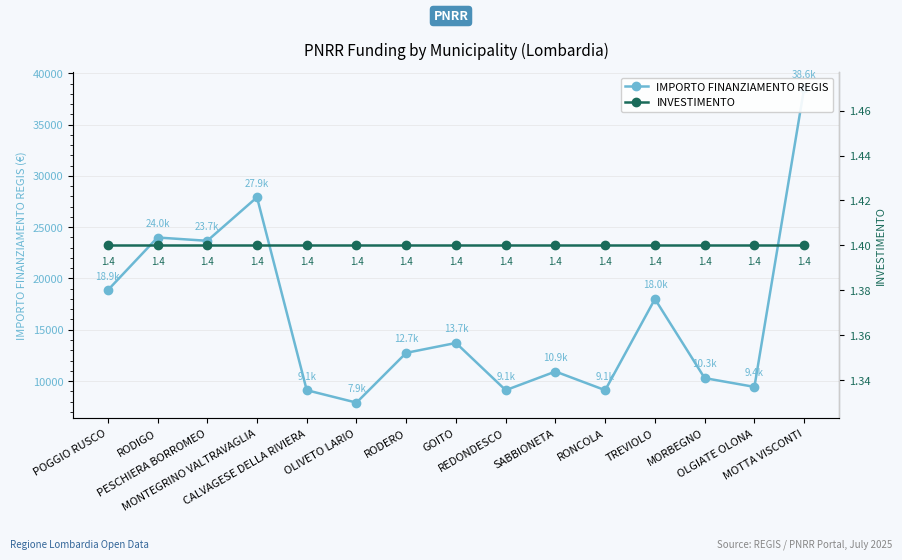

Where is IMPORTO FINANZIAMENTO REGIS nearest to the value 23228?

PESCHIERA BORROMEO